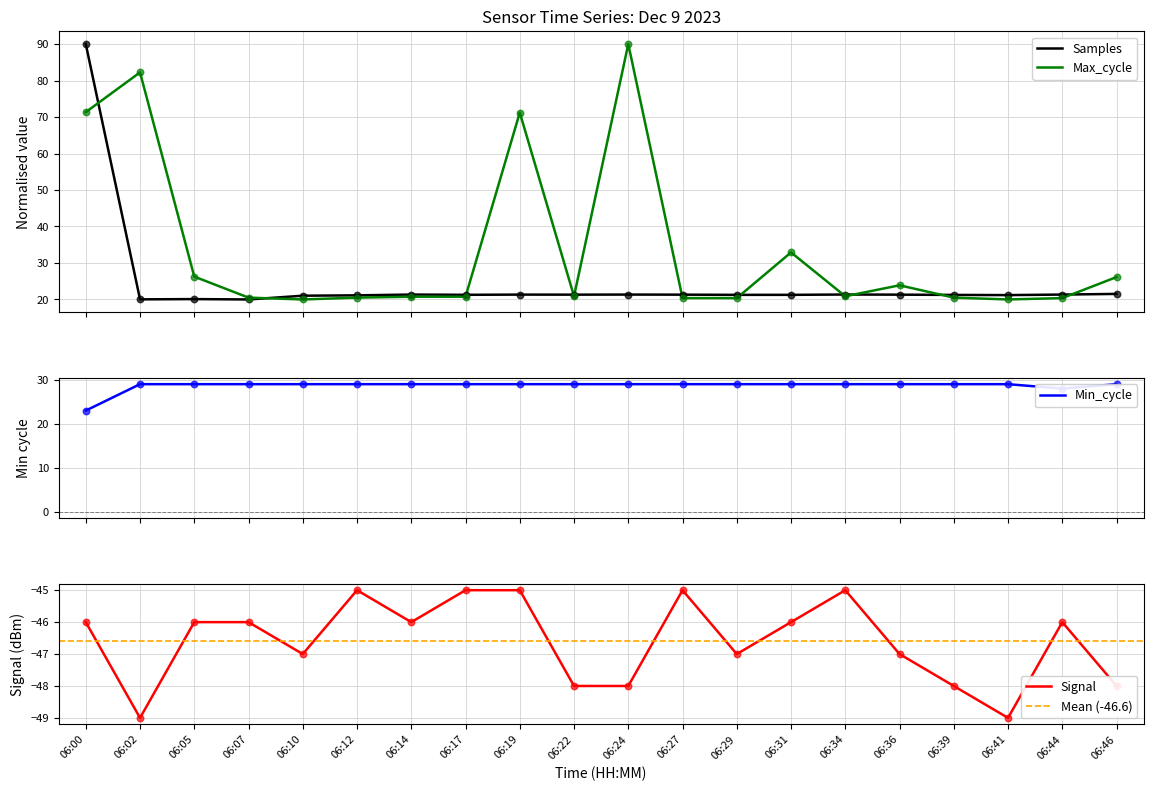

Which series has the largest total across all categories?

Max_cycle